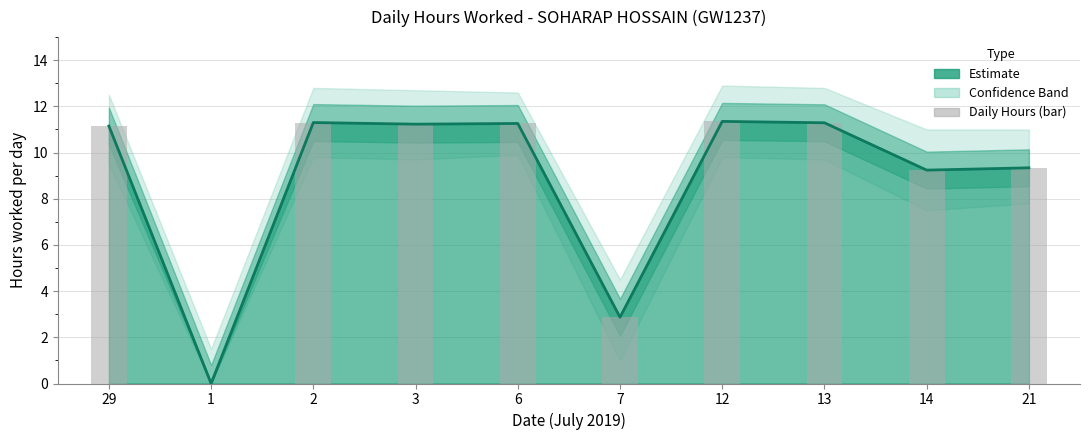

Approximately how many times larger is the value at 13 compared to 7?

3.9